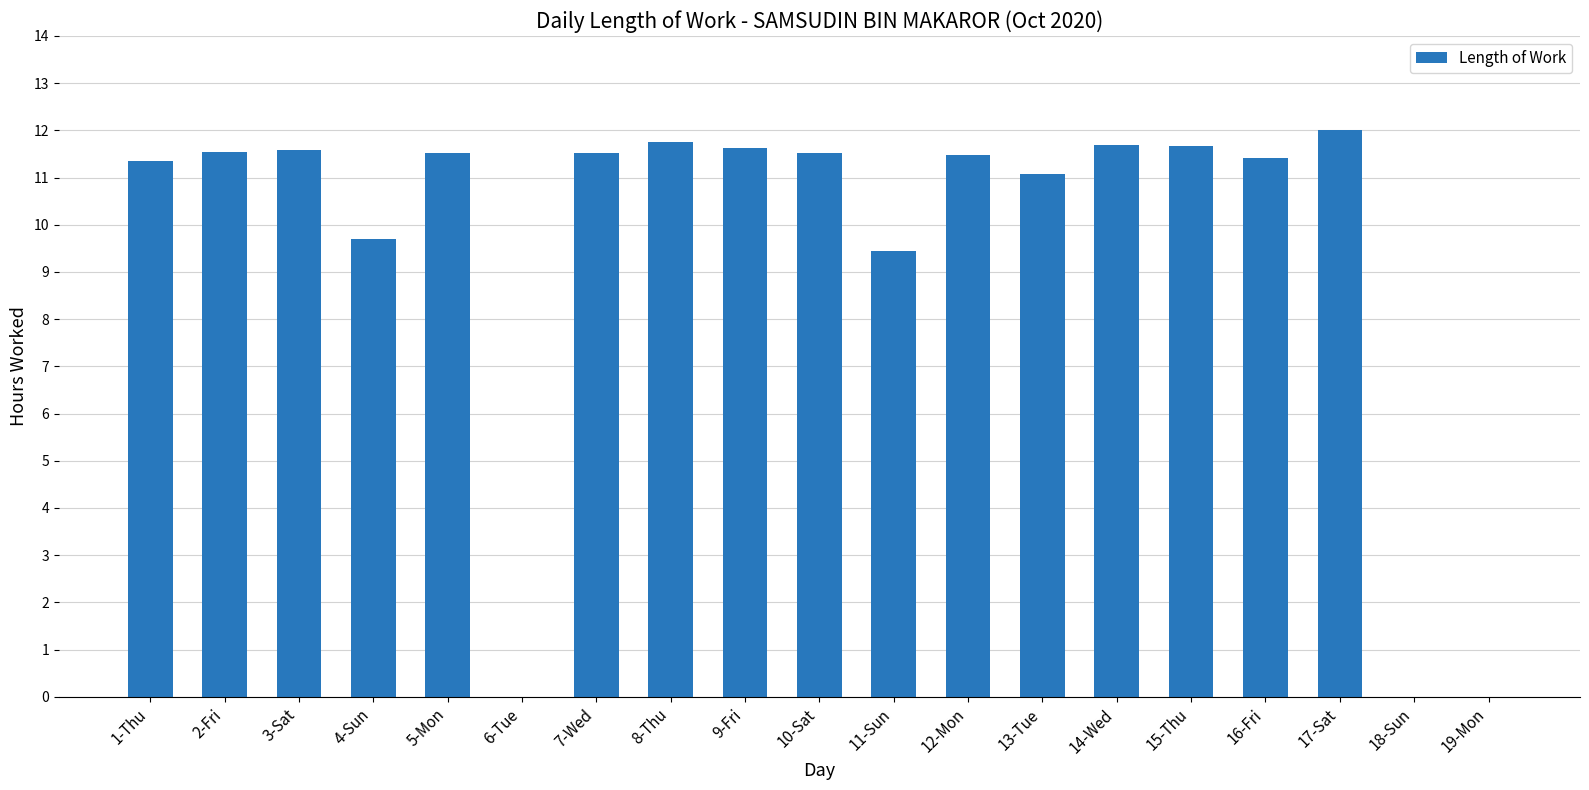

What value does the data have at 13-Tue?

11.1